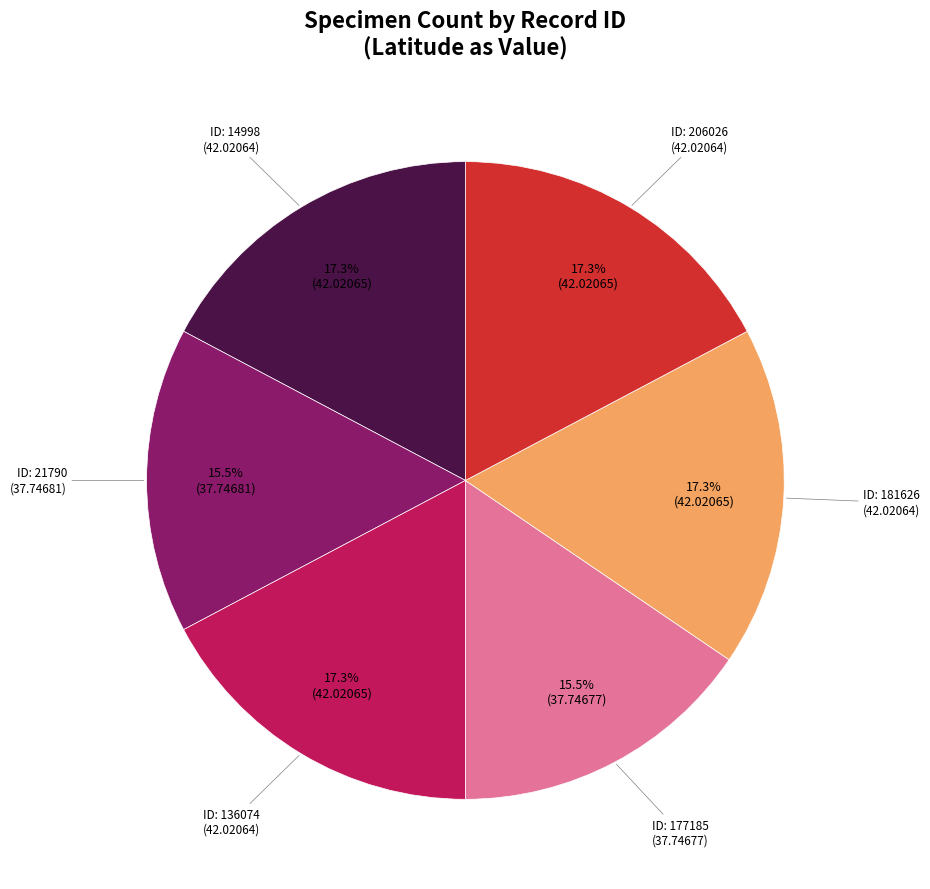

How many slices are in this pie chart?

6